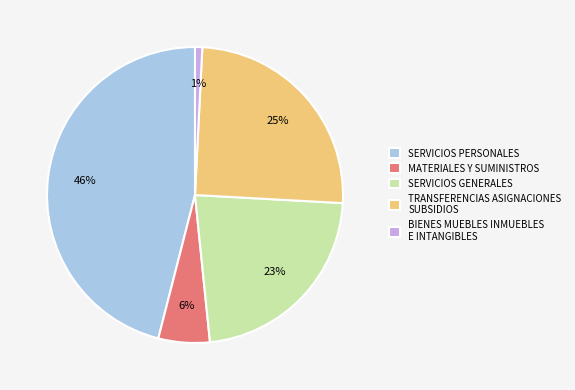

Is the sum of TRANSFERENCIAS ASIGNACIONES SUBSIDIOS and SERVICIOS GENERALES greater than half?

No